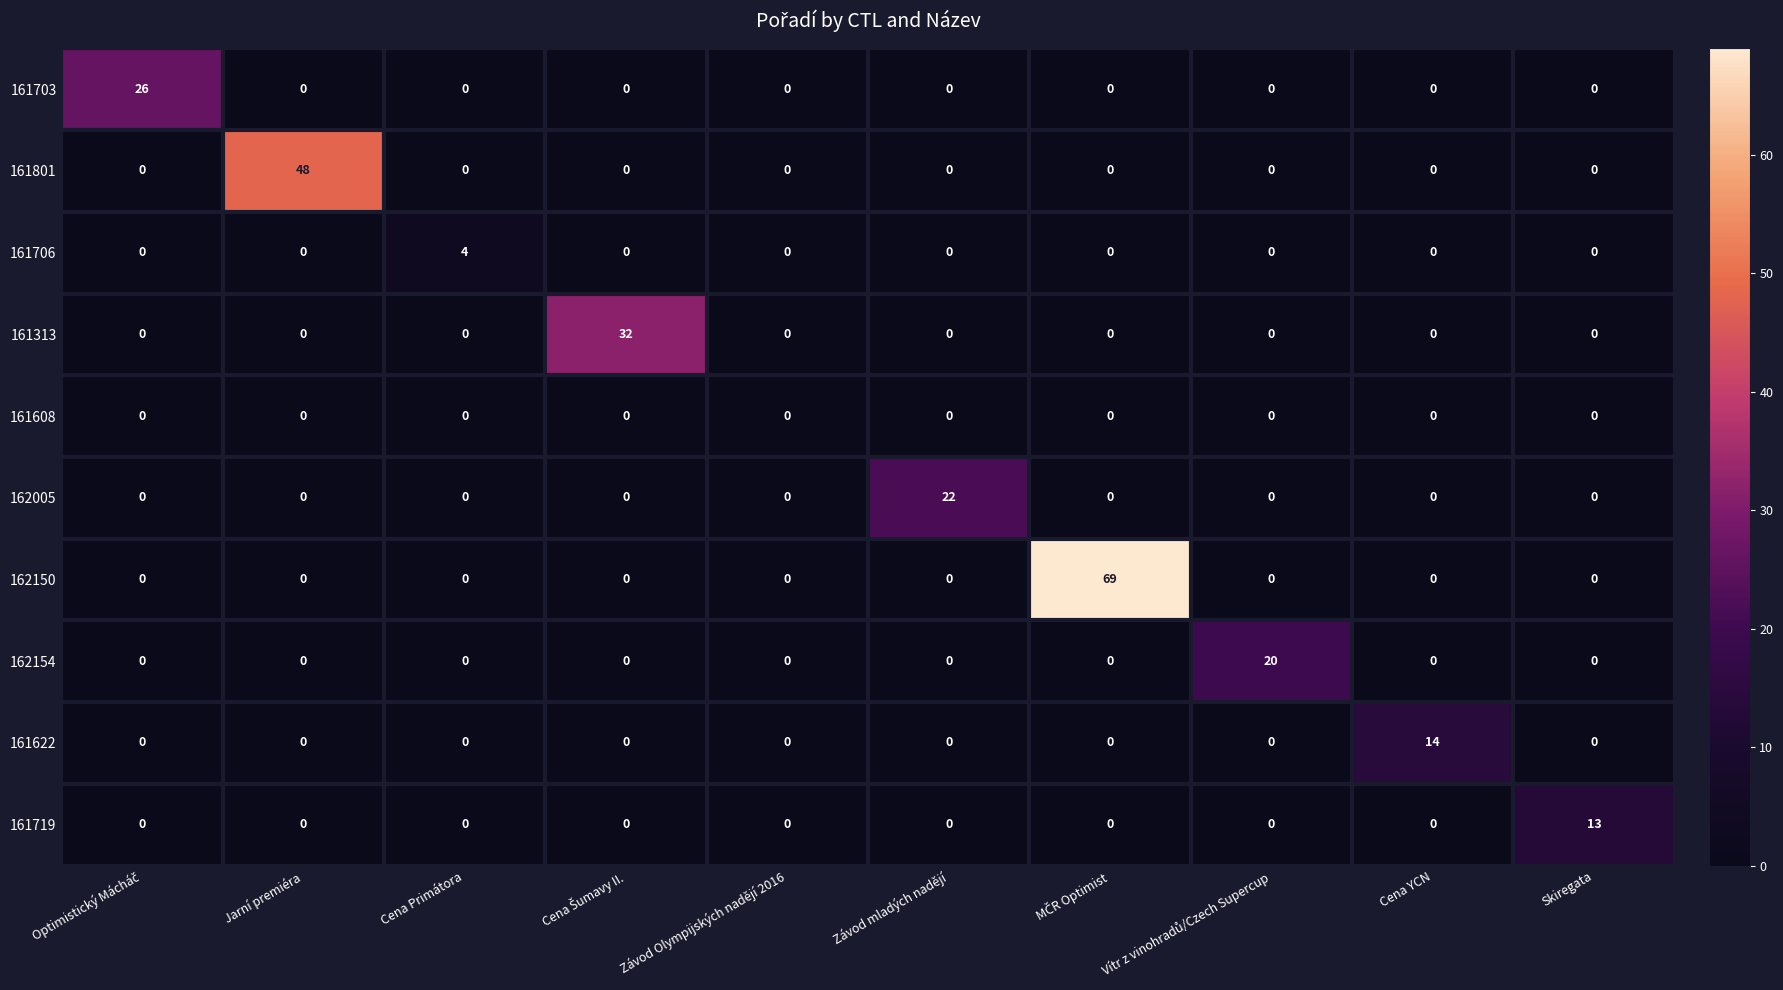

What is the greatest value displayed?

69